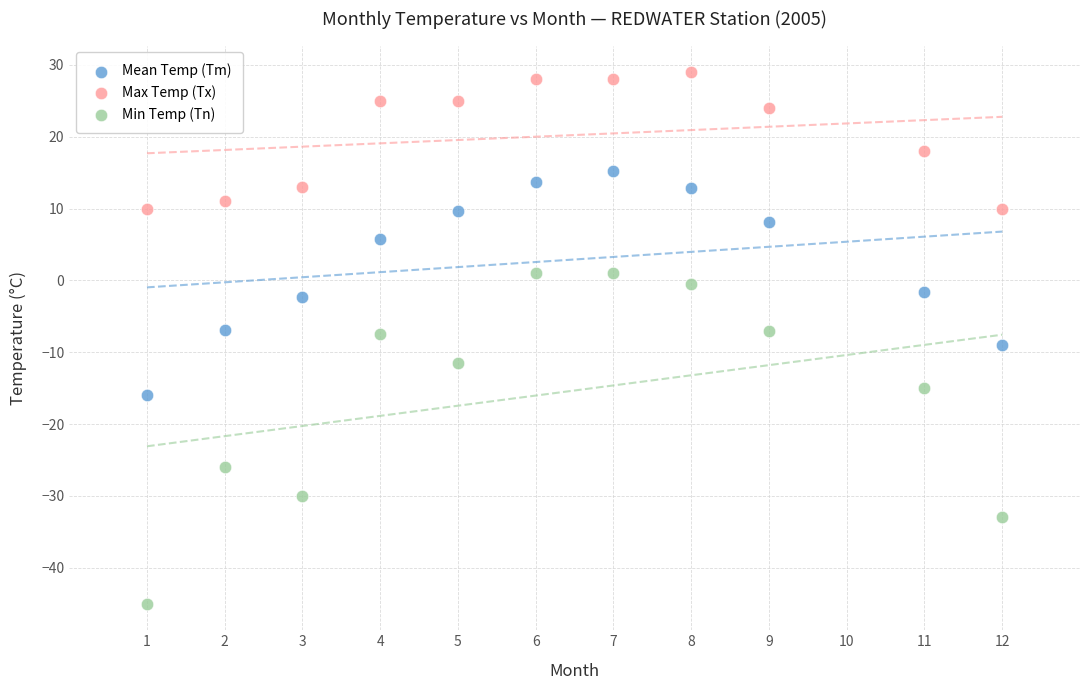

Which series reaches the maximum Y coordinate?

Max Temp (Tx)